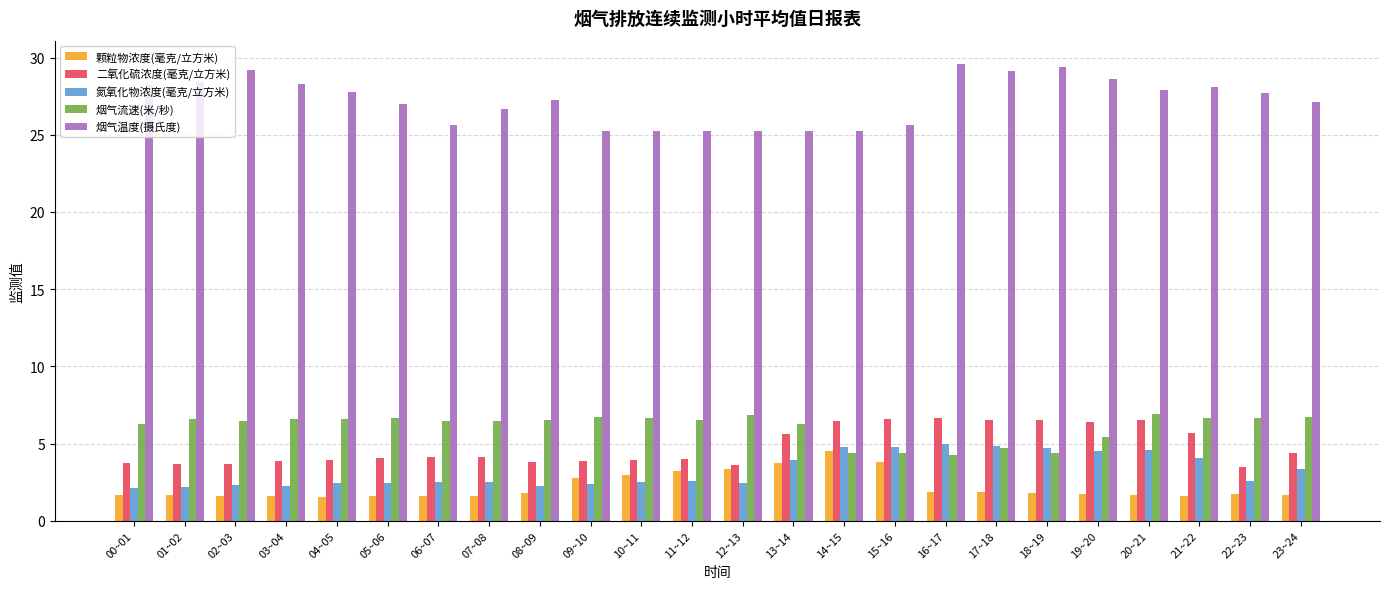

At which category does the chart reach its peak across all series?

16~17